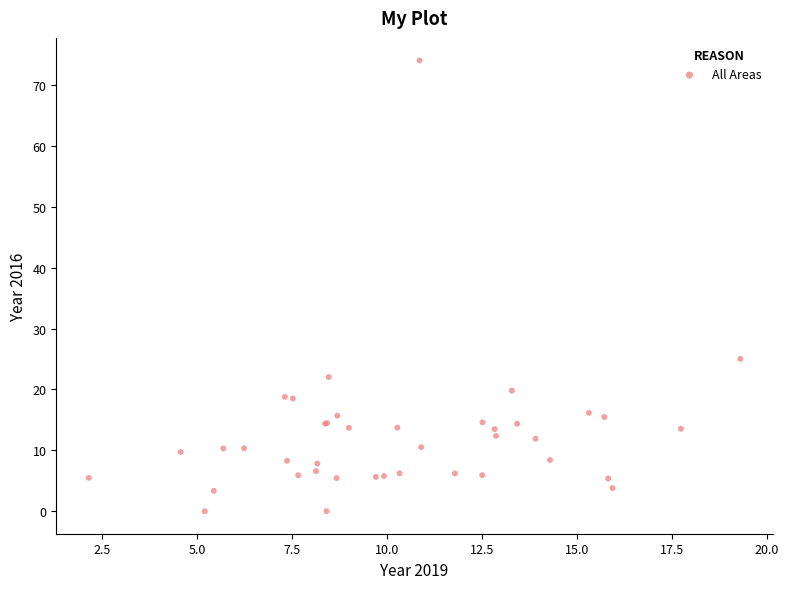

What Y value in the scatter plot is closest to 37?

25.0